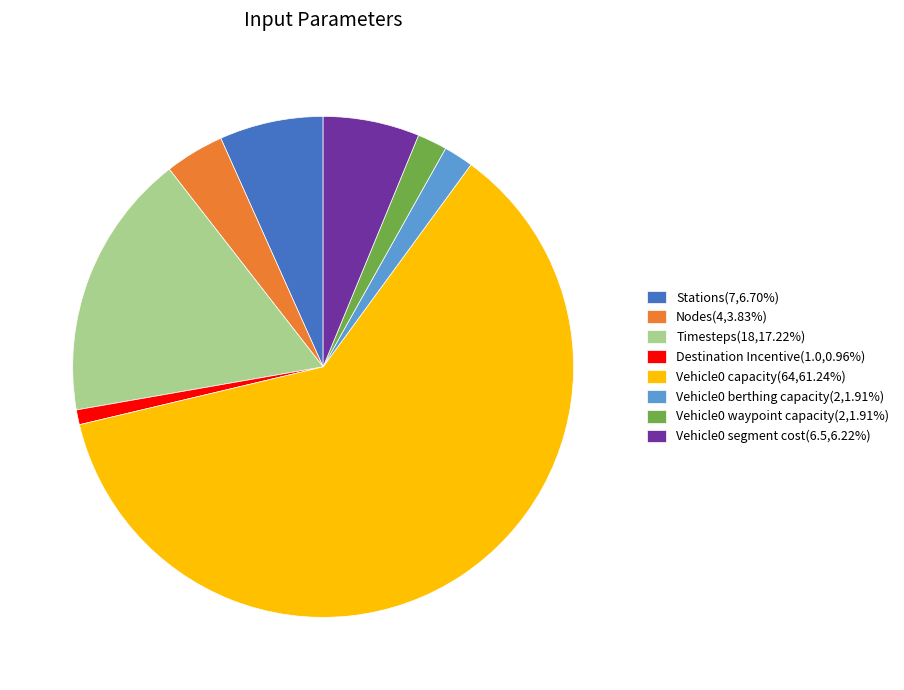

True or false: Nodes accounts for 12% of the total.

False